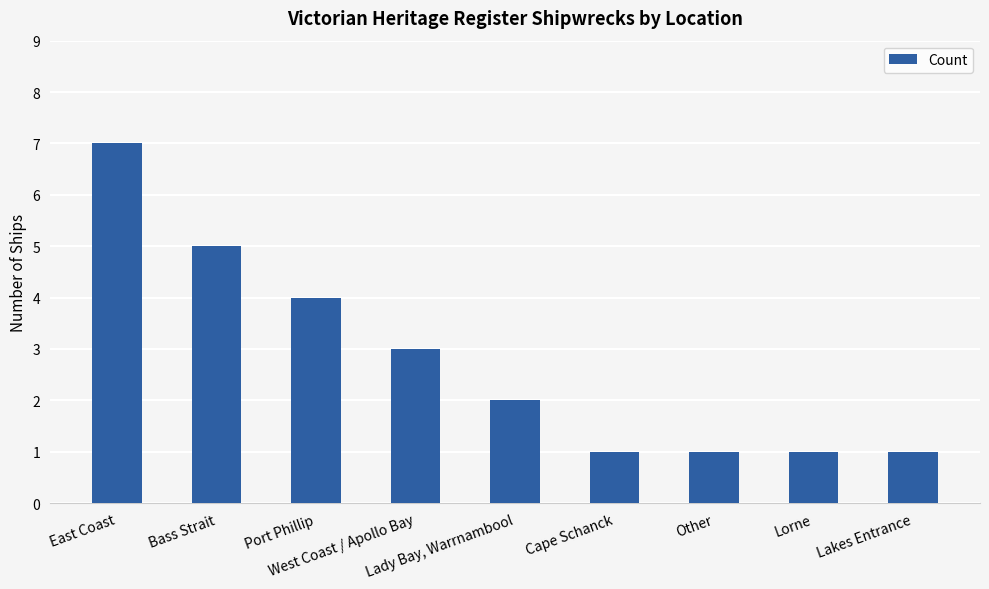

What is the average value?

3